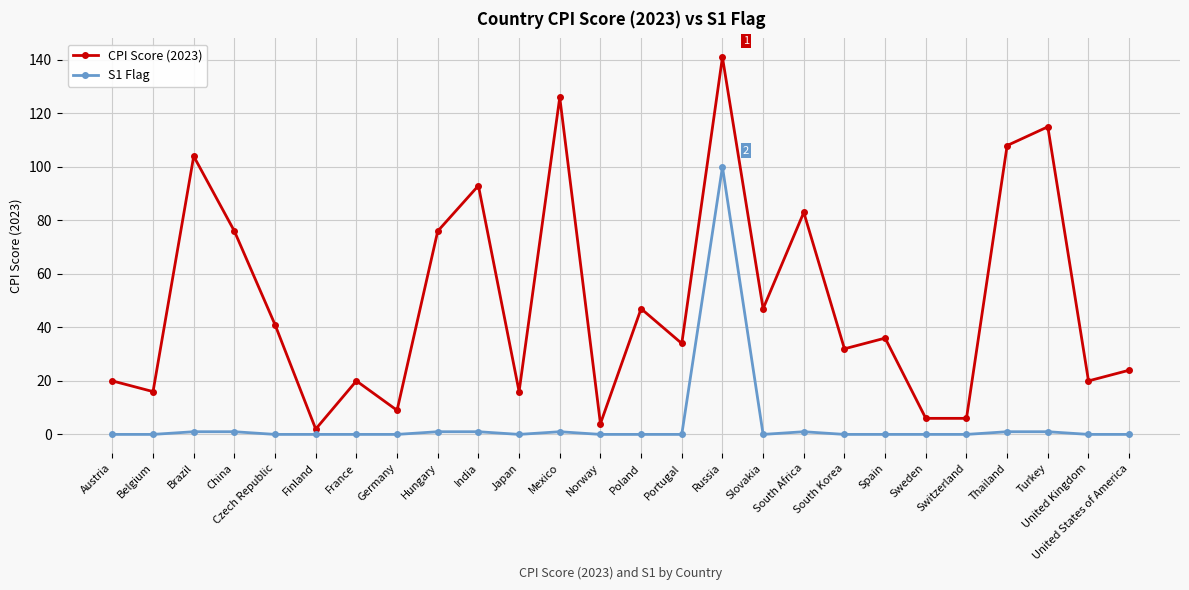

True or false: S1 Flag and CPI Score (2023) cross at least once.

False